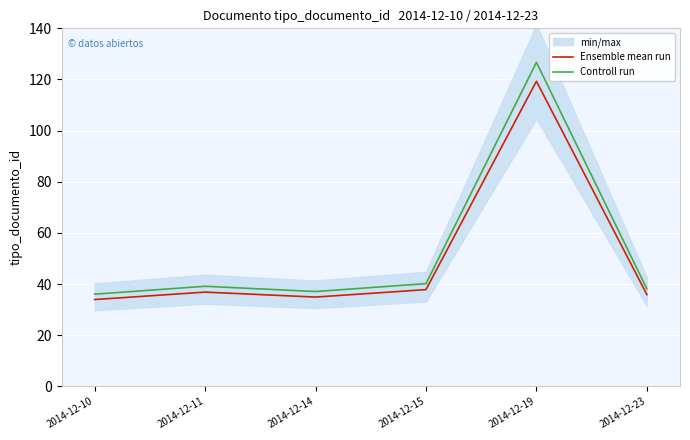

Reading right to left, transcribe all the data shown in this chart.

Ensemble mean run: 35.9	119.3	37.8	34.9	36.9	33.9
Controll run: 38.1	126.7	40.2	37.1	39.1	36.1